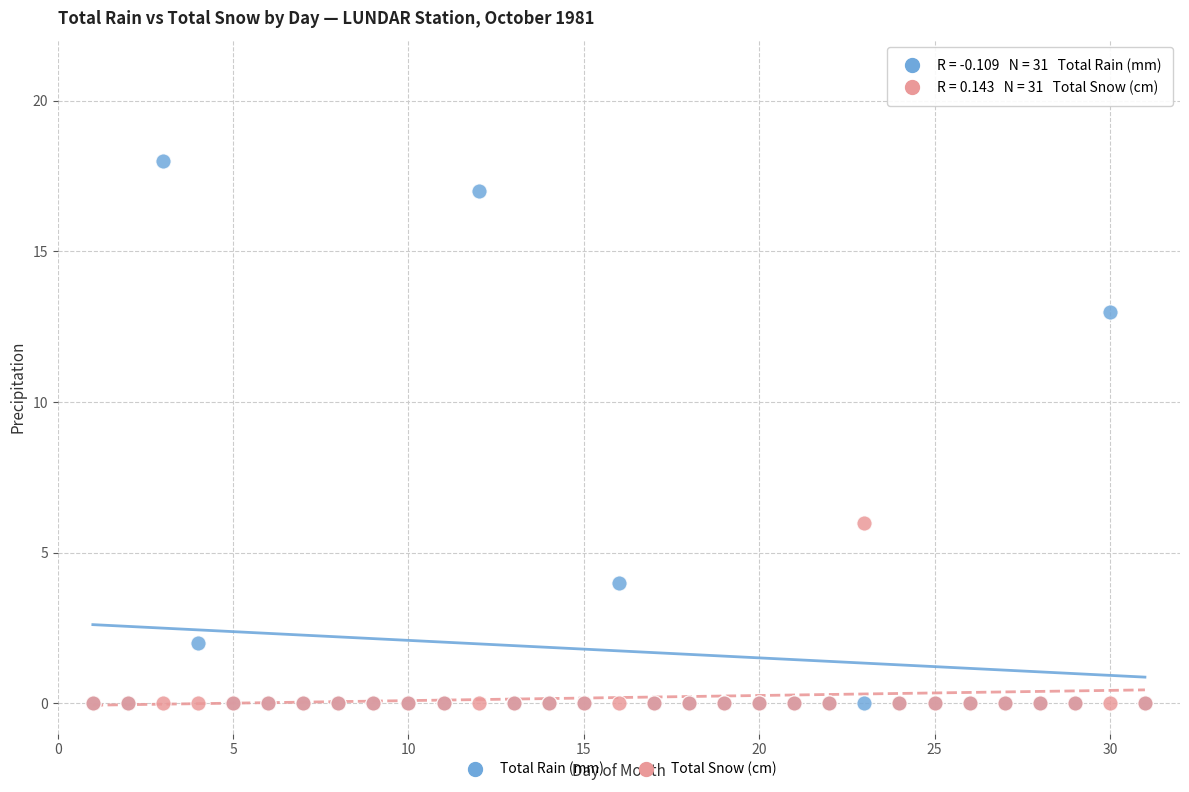

Across all series, what Y value is closest to 9?

6